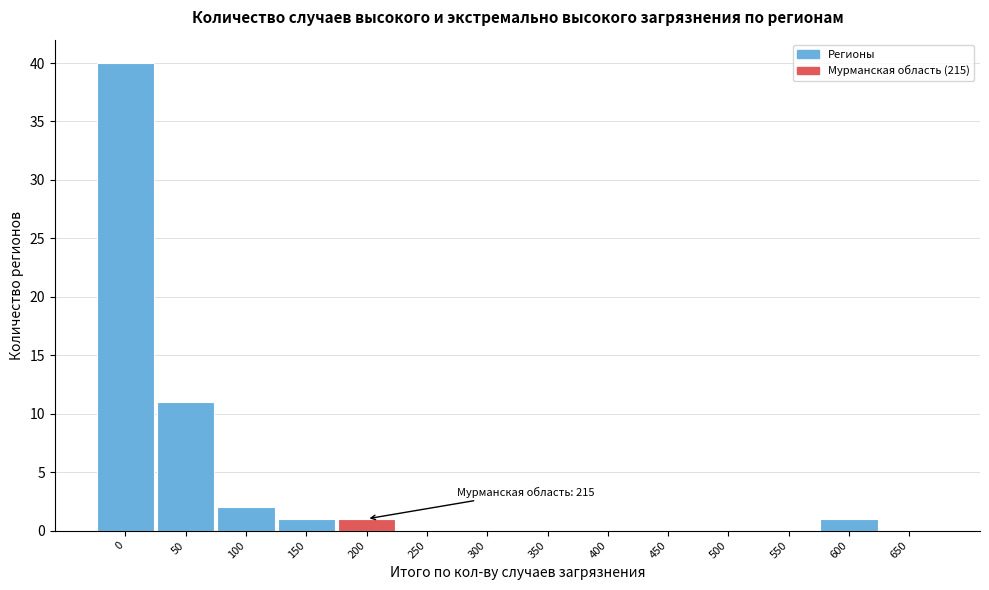

Reading right to left, list all the values displayed in this chart.

650=0	600=1	550=0	500=0	450=0	400=0	350=0	300=0	250=0	200=1	150=1	100=2	50=11	0=40